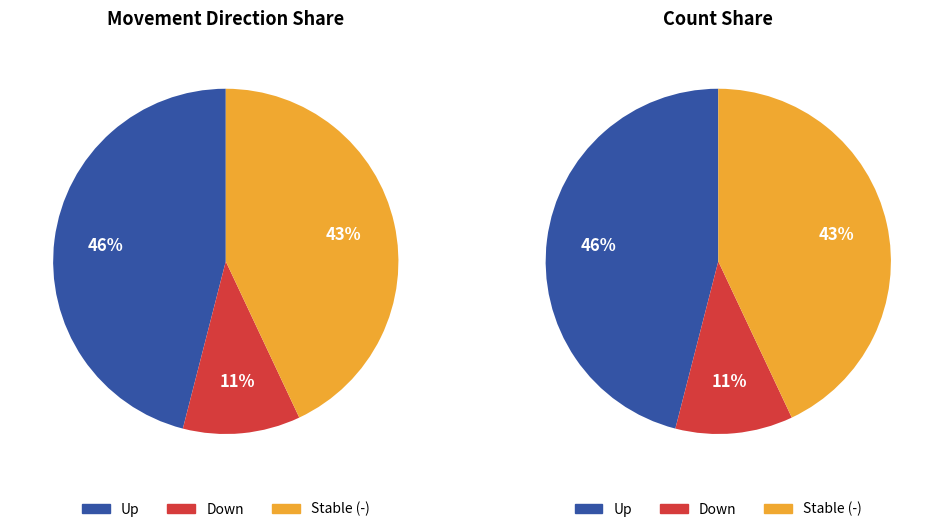

To the nearest percent, what percentage of the pie is -?

43%